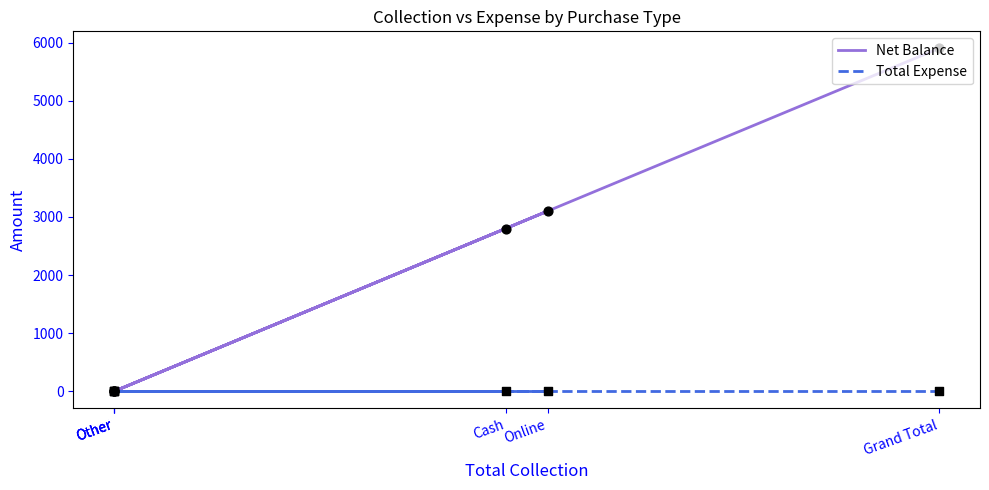

Is the value of Total Expense at Other greater than the value of Total Expense (points) at Other?

No